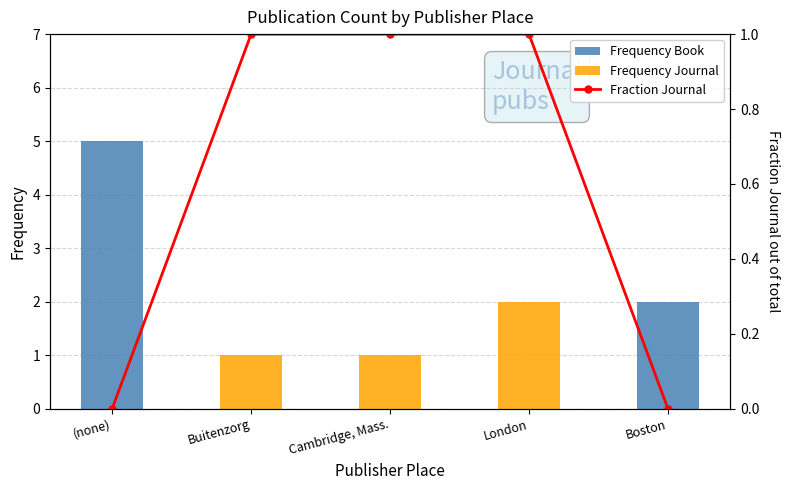

The Fraction Journal series shows 0 at Buitenzorg. True or false?

False